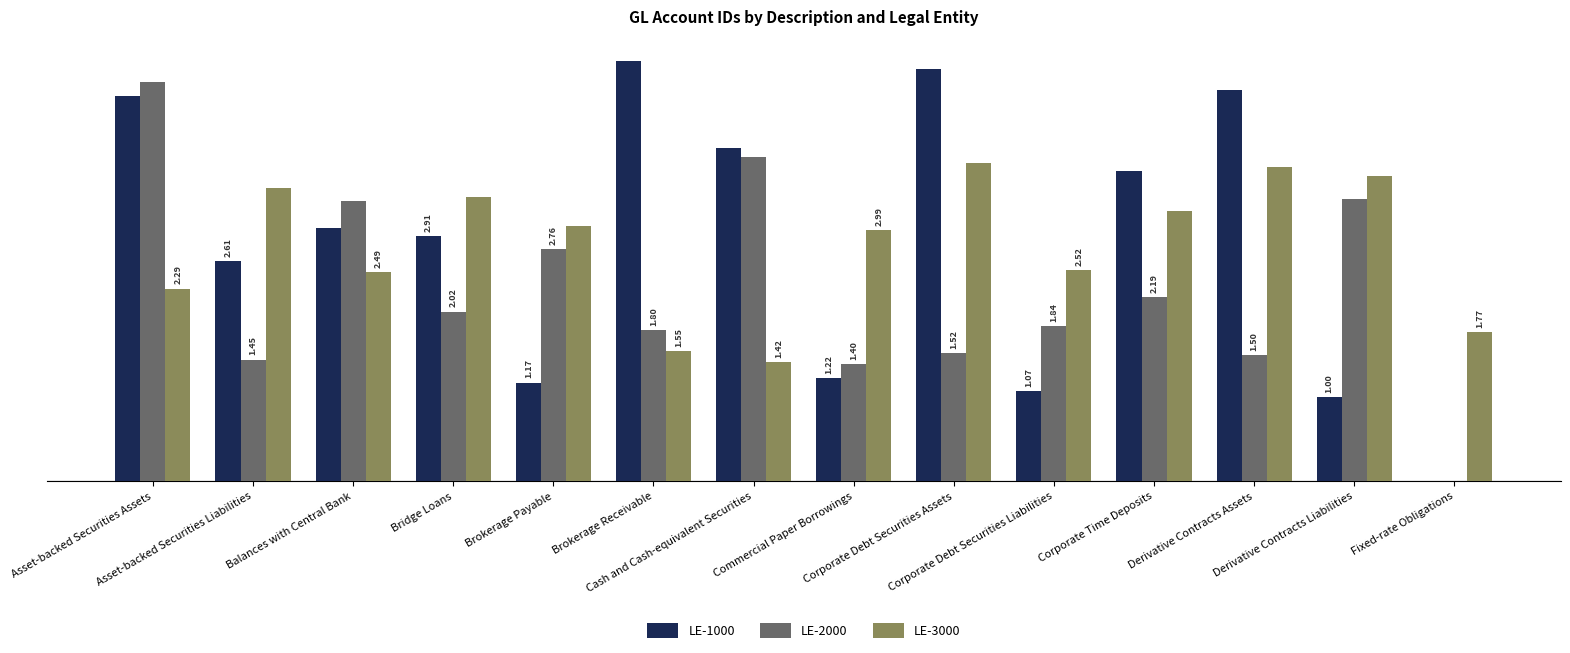

Which series has the largest range (max minus min)?

LE-1000